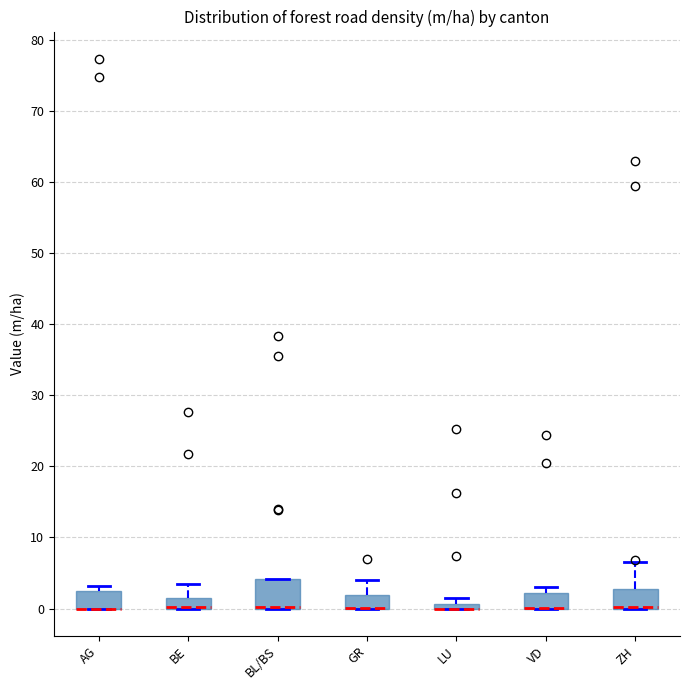

Where is the upper edge of the box for LU on the y-axis? The values are not printed on the chart, so give them approximately, as read against the axis.

1